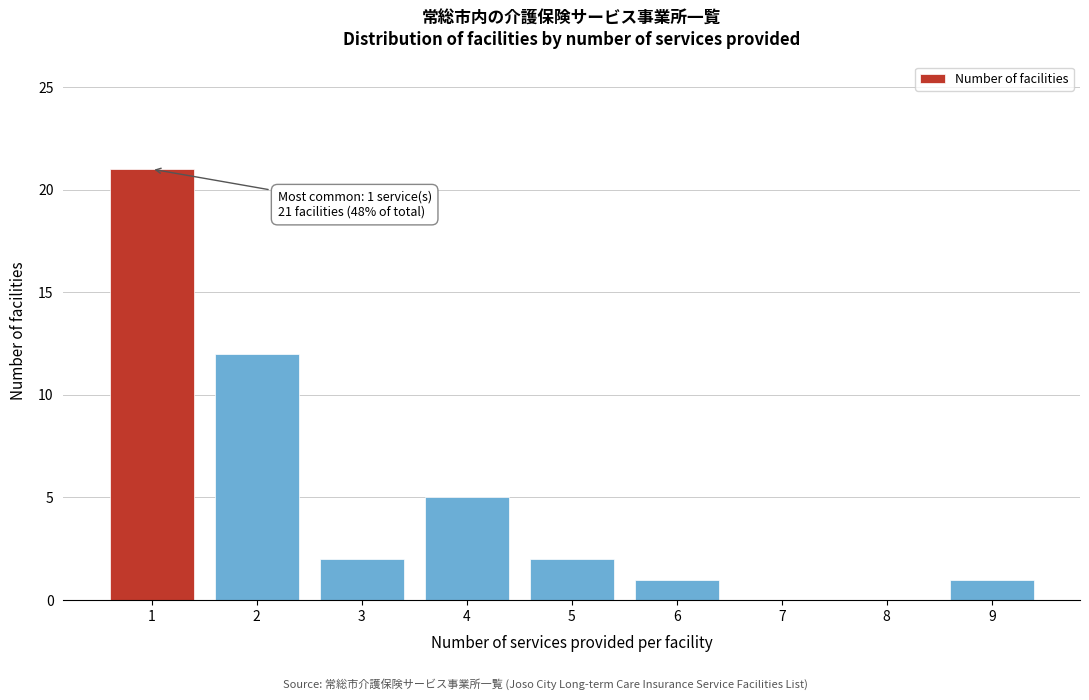

Reading left to right, transcribe all the data shown in this chart.

1=21	2=12	3=2	4=5	5=2	6=1	7=0	8=0	9=1